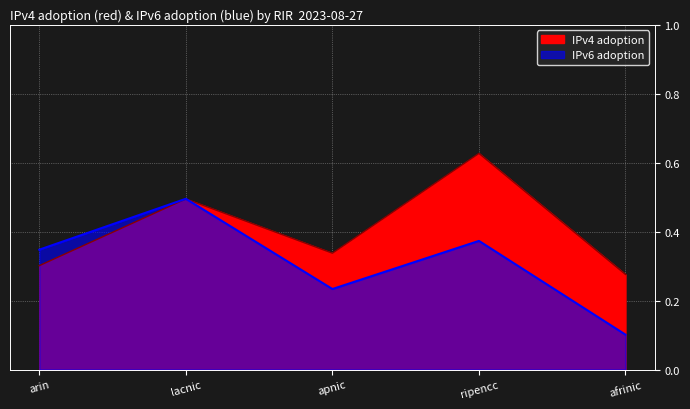

List the series in order of their peak value, highest first.

IPv4 adoption, IPv6 adoption